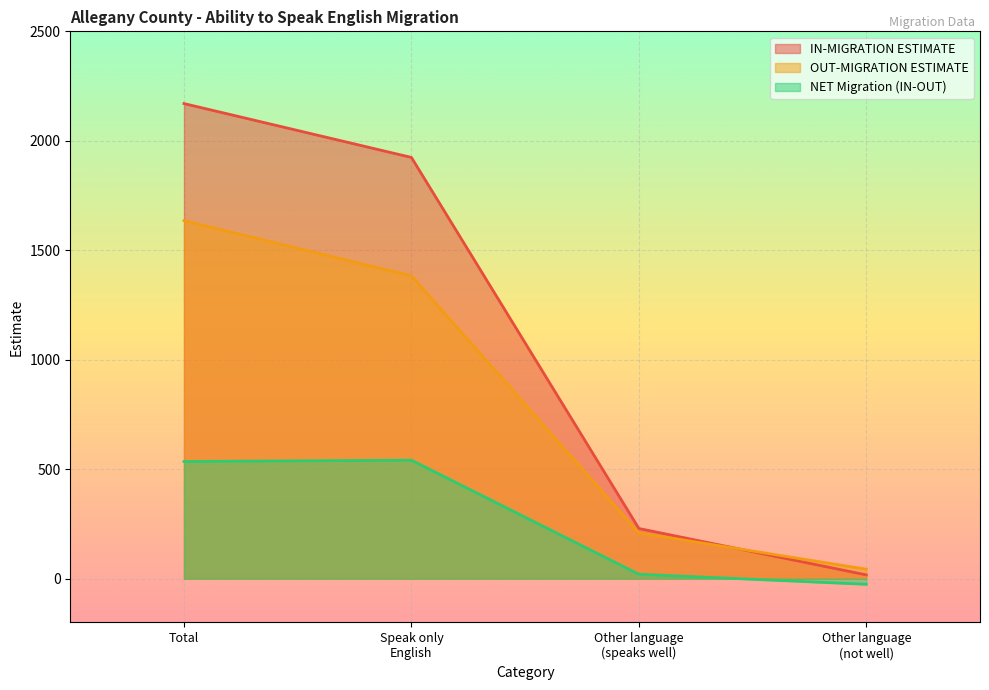

The value of NET Migration (IN-OUT) at Speak only English is 295. True or false?

False